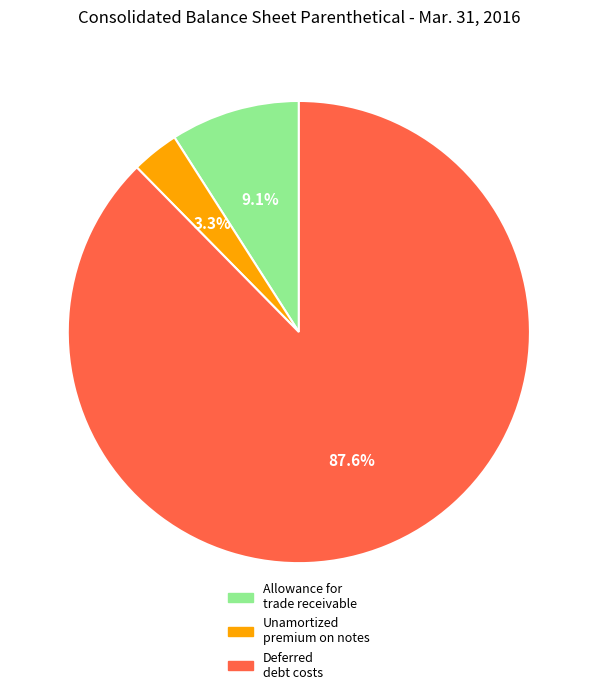

Between Deferred debt costs and Allowance for trade receivable, which is larger?

Deferred debt costs